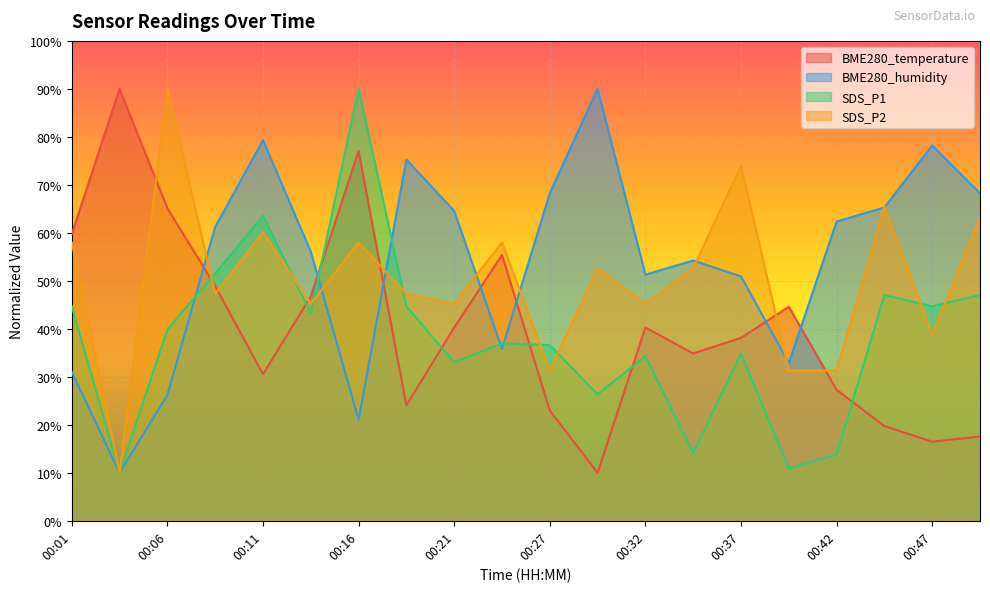

At which label is BME280_temperature closest to 50?

00:09